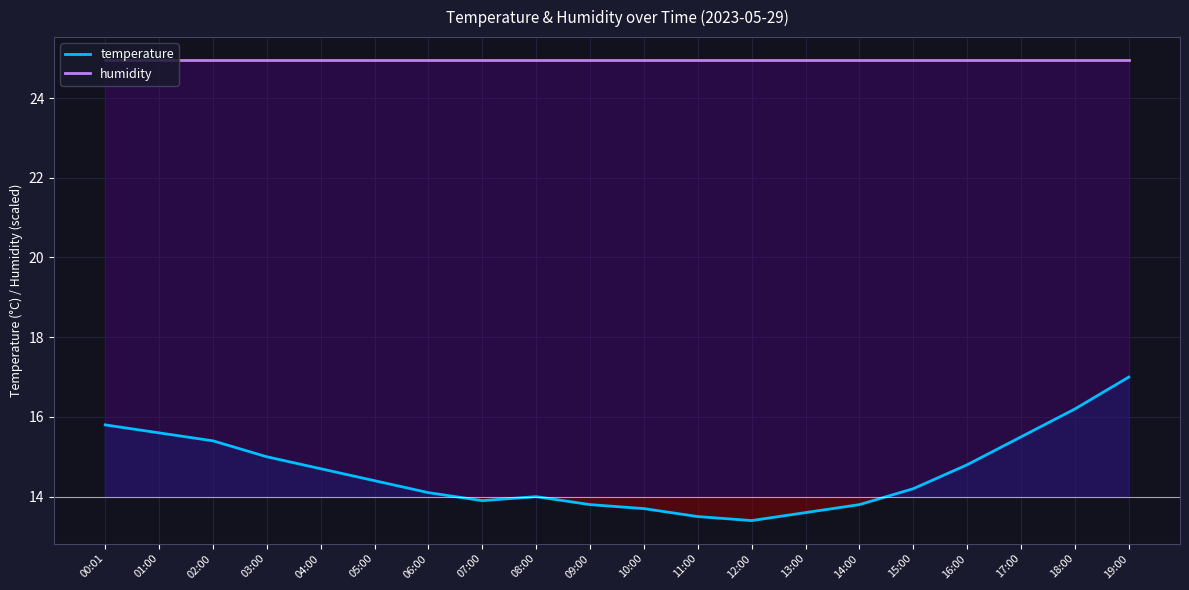

Which series has the largest range (max minus min)?

temperature